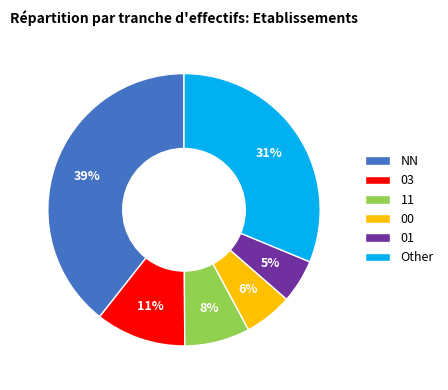

How many slices are in this pie chart?

6